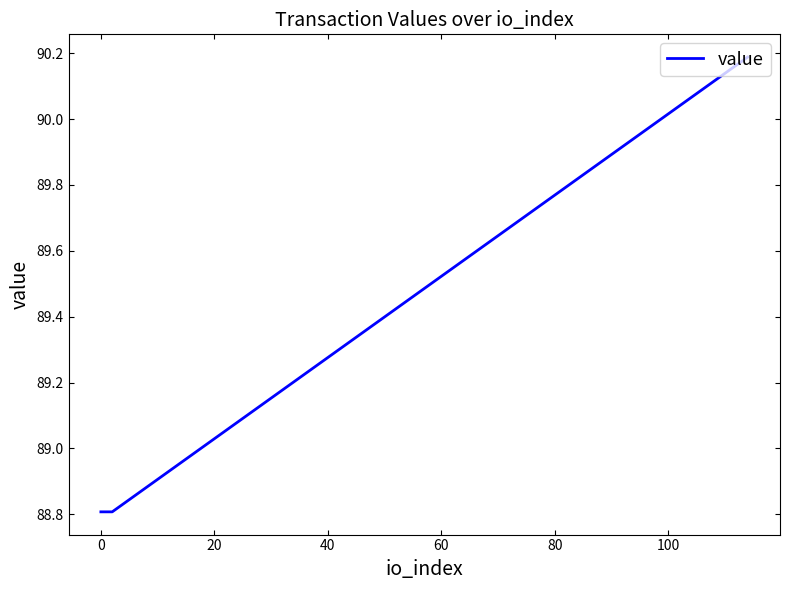

How many series are shown in this chart?

1